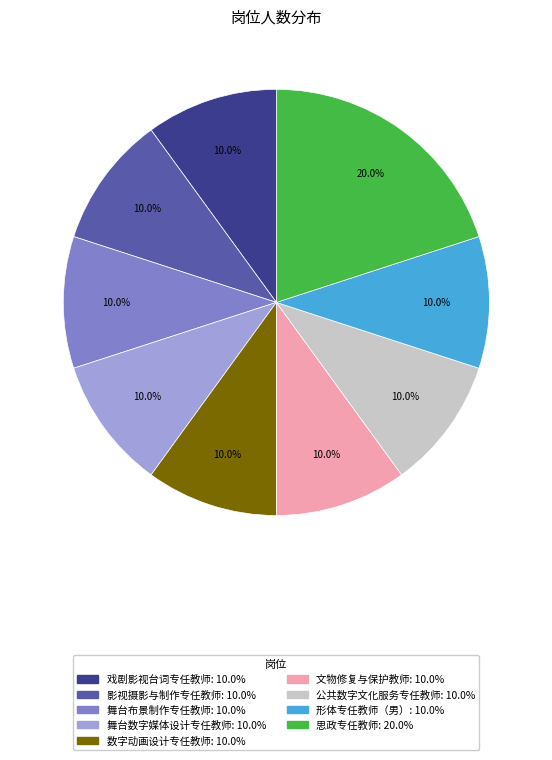

What is the ratio of the value at 舞台布景制作专任教师 to the value at 形体专任教师（男）?

1.0